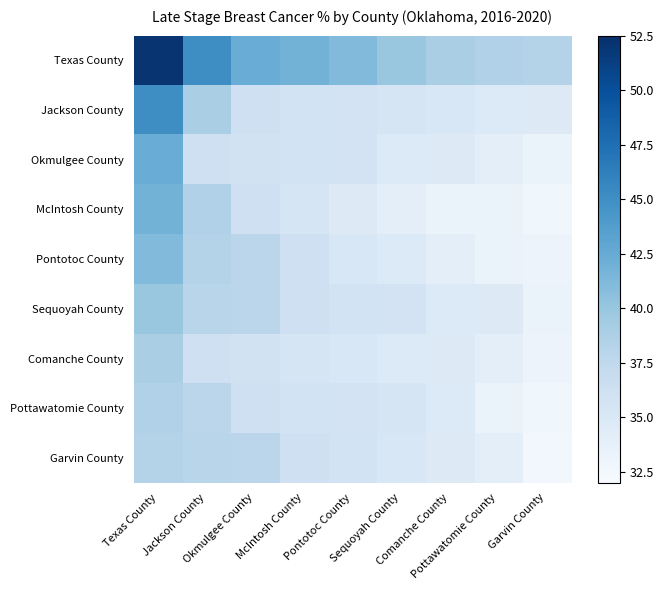

At how many categories does at least one series exceed 37?

9